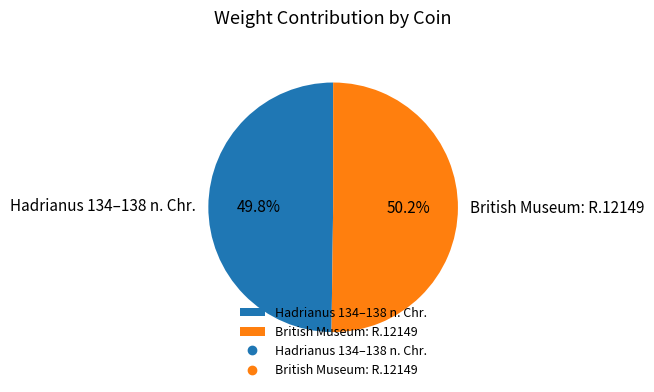

Does any single category account for the majority?

Yes